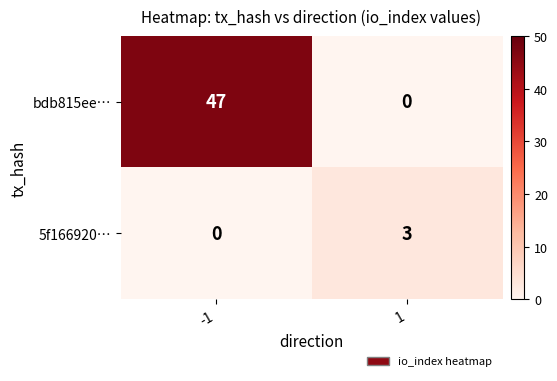

Reading left to right, what are all the values shown in this chart?

bdb815ee…: 47	0
5f166920…: 0	3